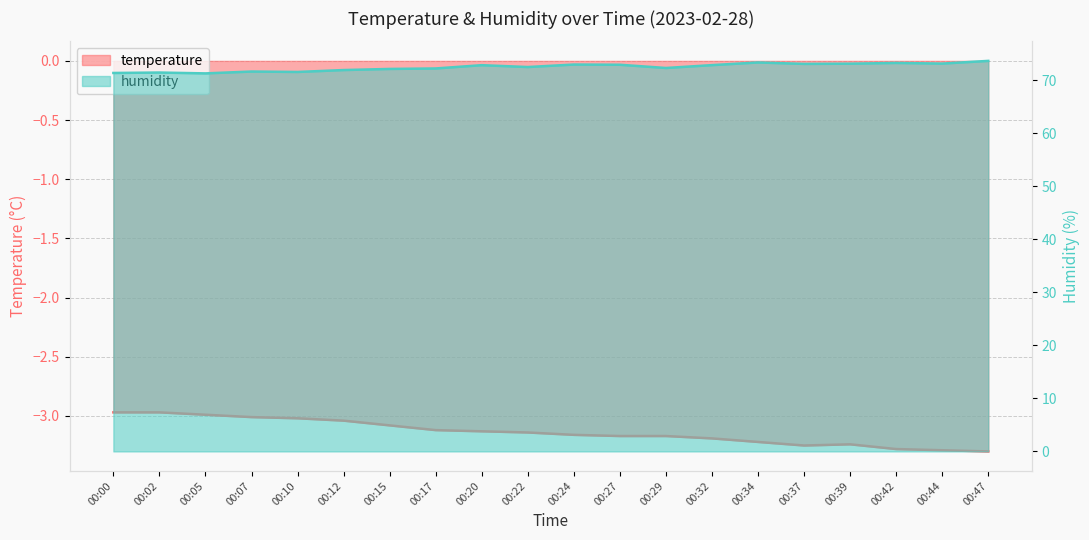

What value does the temperature series have at 00:27?

-3.2